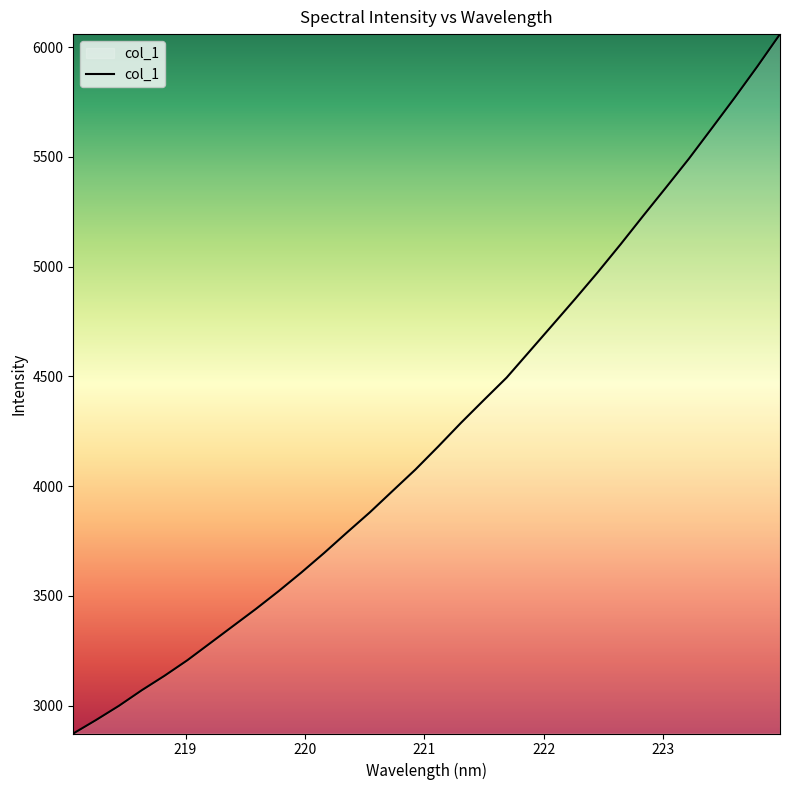

How many lines are shown in the chart?

1